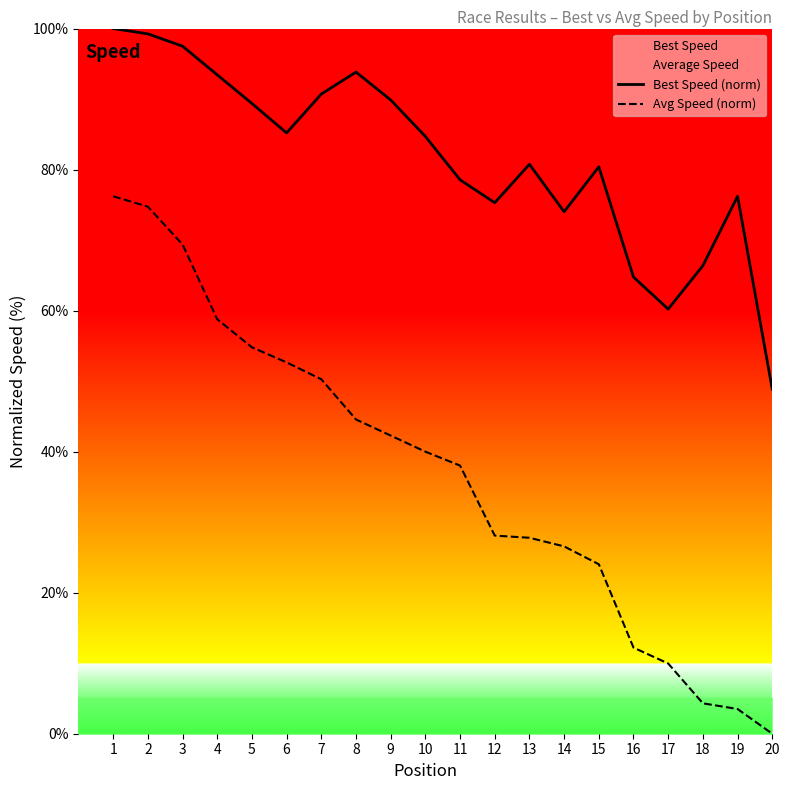

Does the chart have visible grid lines?

No